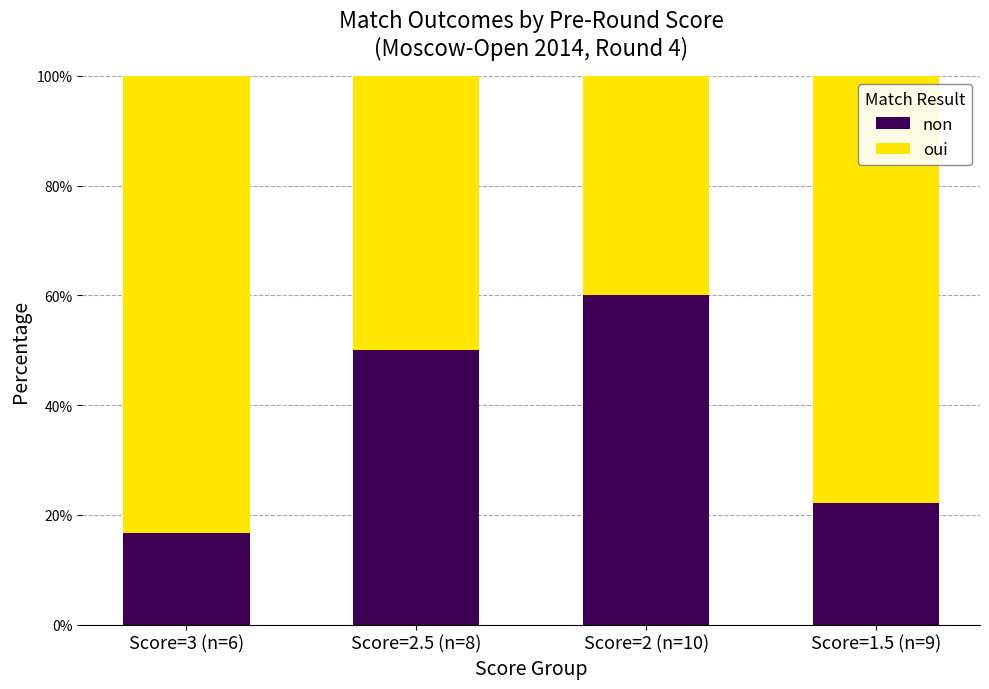

Are the bars grouped side by side (vs. stacked)?

No